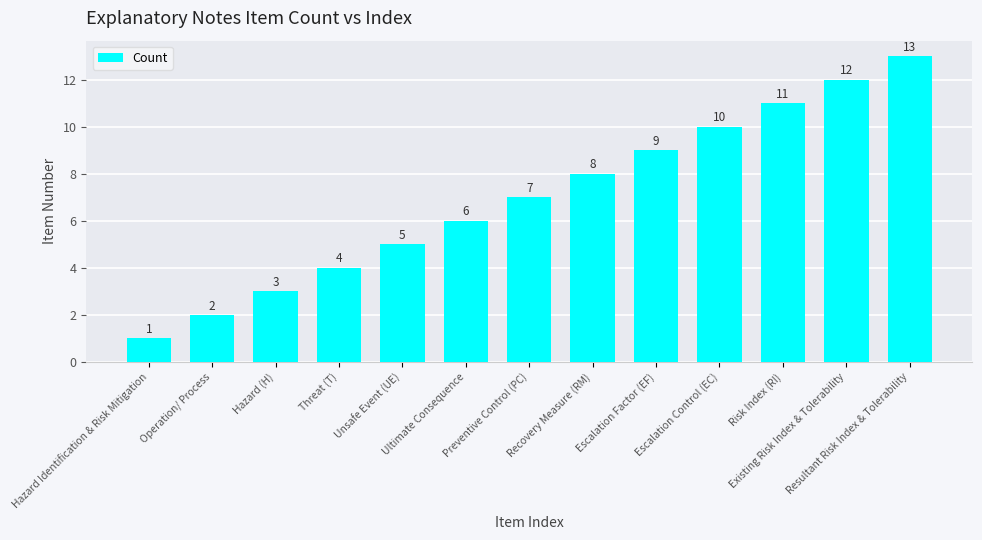

What is the maximum value shown in the chart?

13